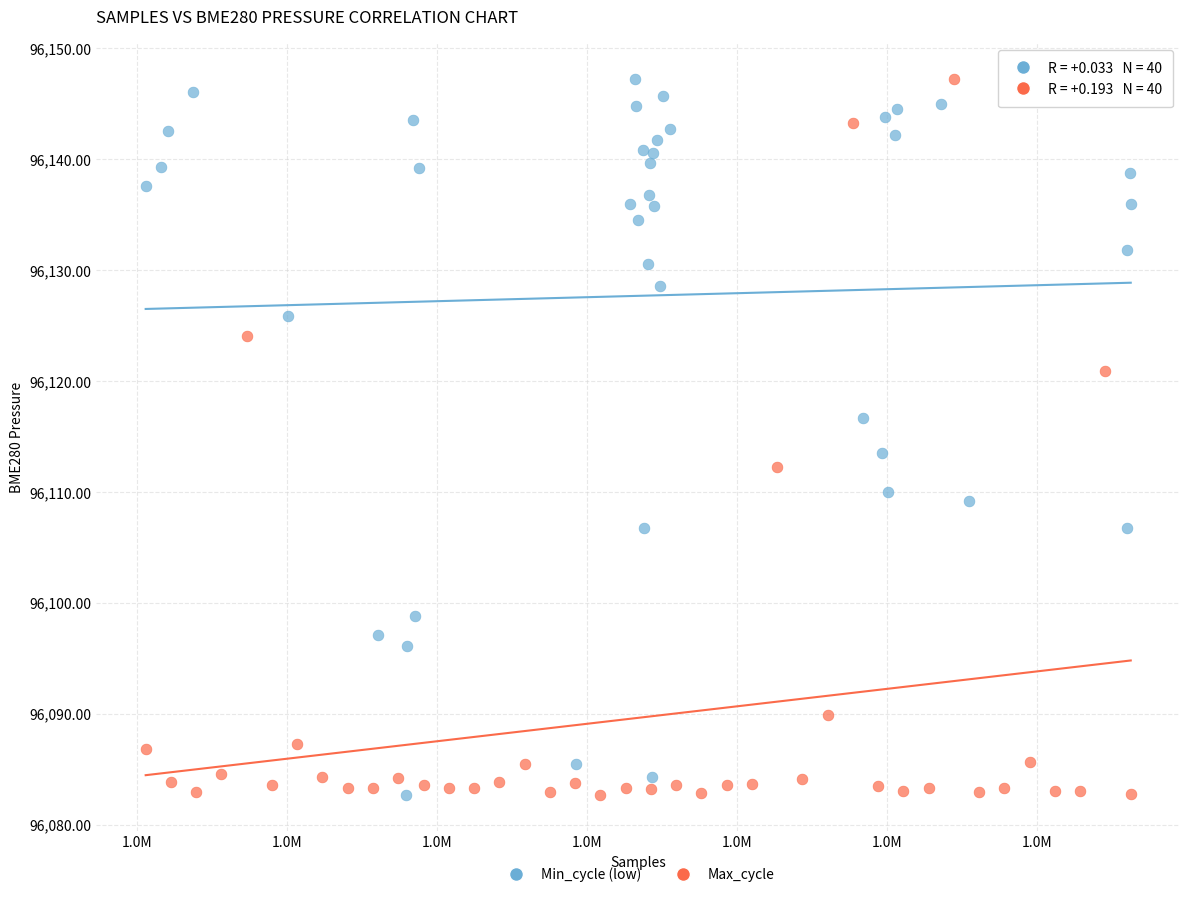

What are all the series names shown in the legend?

Min_cycle (low), Max_cycle